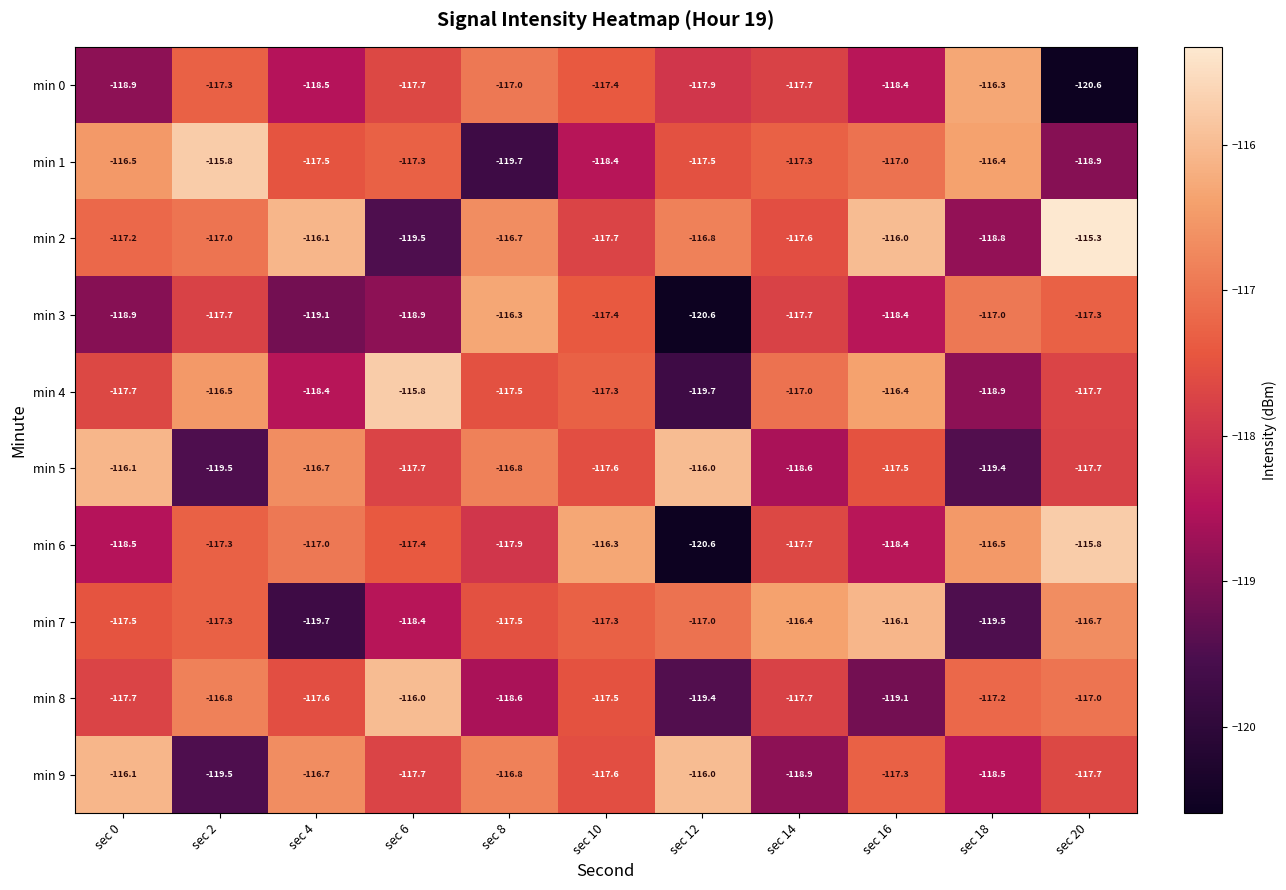

At which category does the chart reach its peak across all series?

sec 20